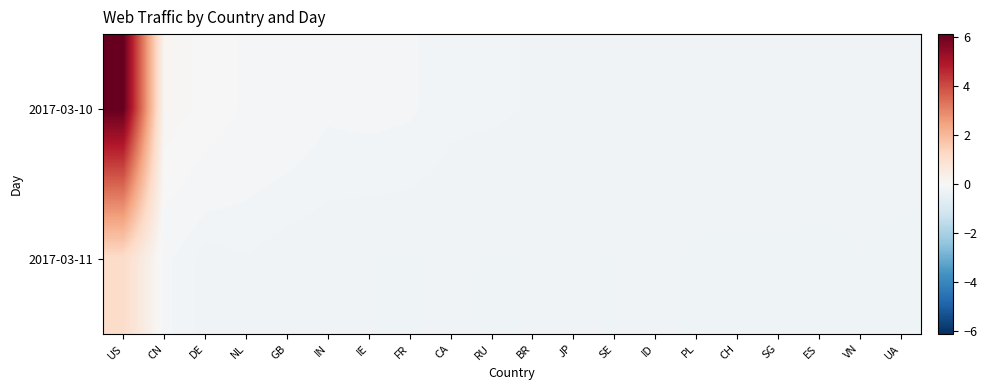

What is the total value across all series at JP?

-0.4